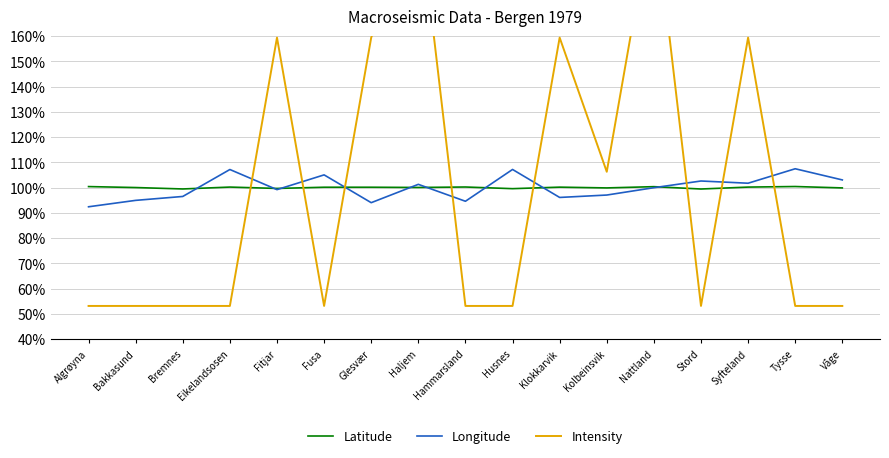

In Intensity, how many points are lower than both neighbors (excluding endpoints)?

3